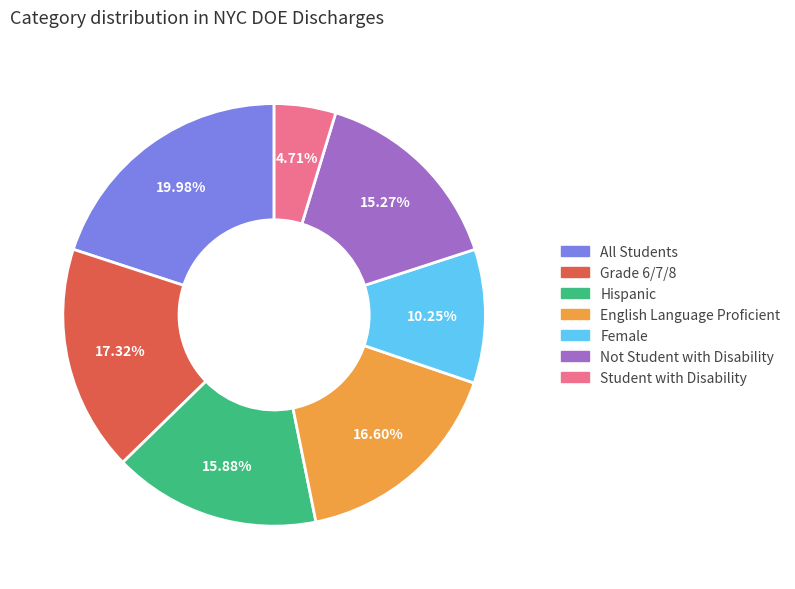

Does any single category account for the majority?

No